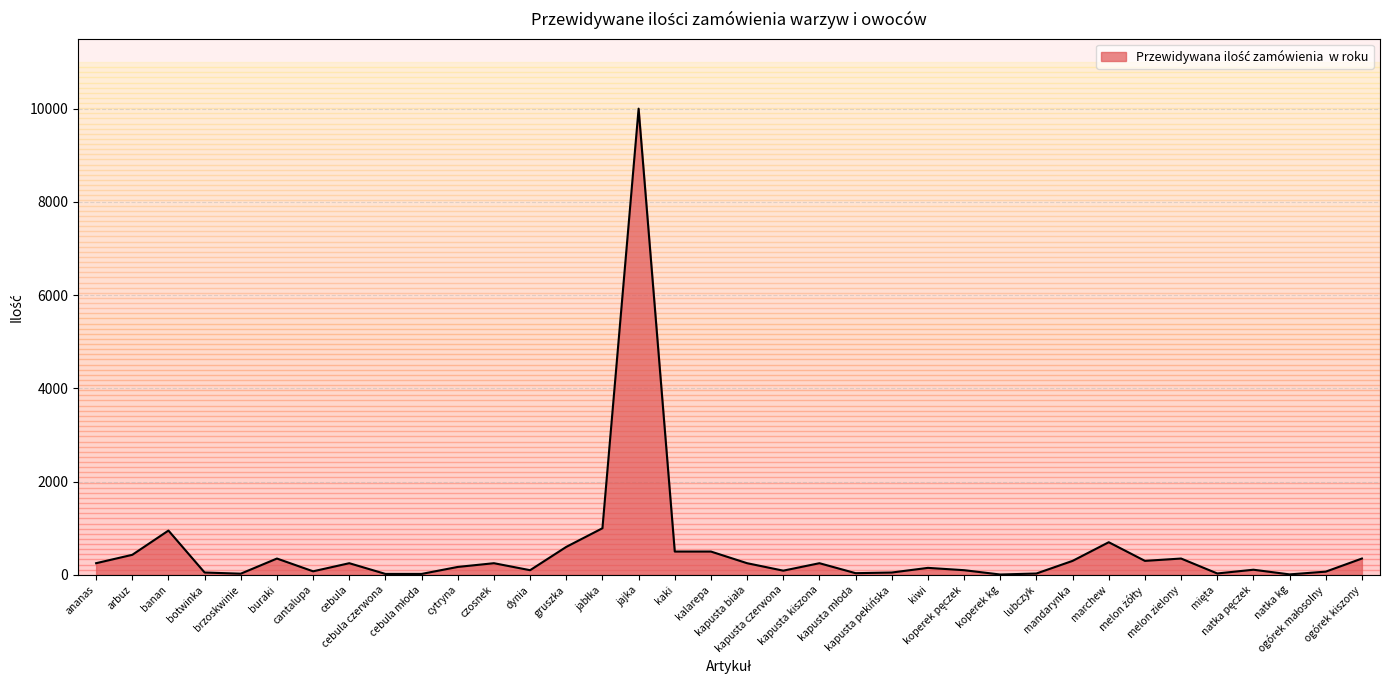

What is the difference between the maximum and minimum values?

9992.5